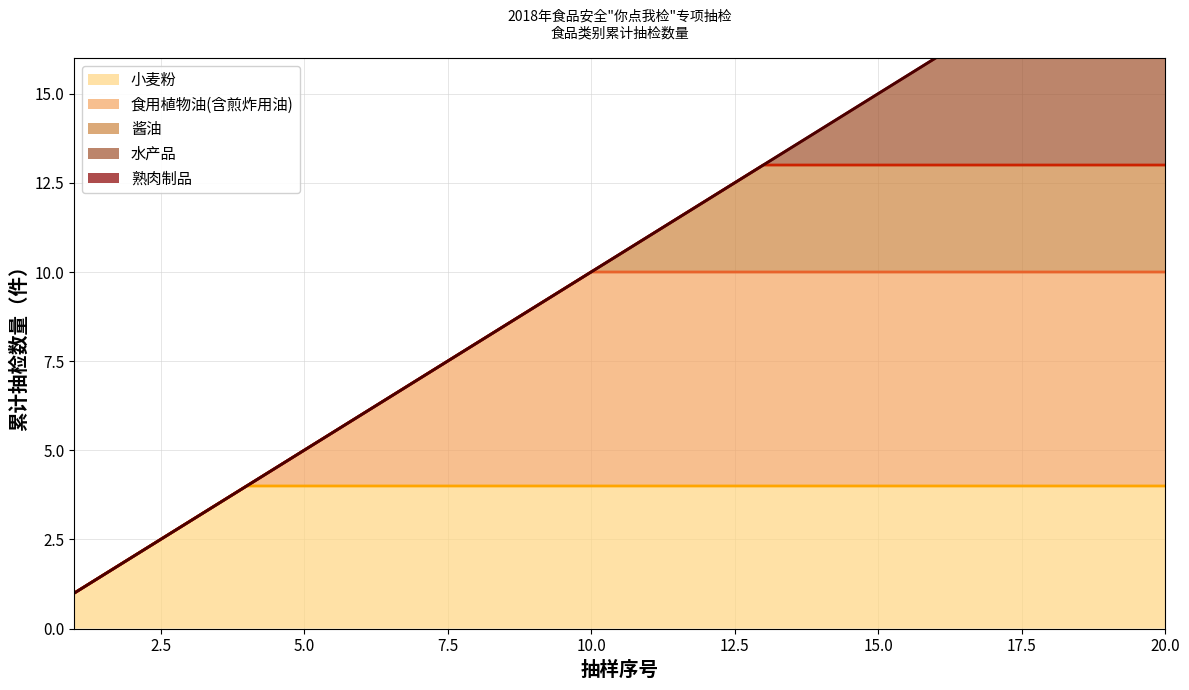

What is the difference between the second highest and second lowest values in the 熟肉制品 累计线 series?

17